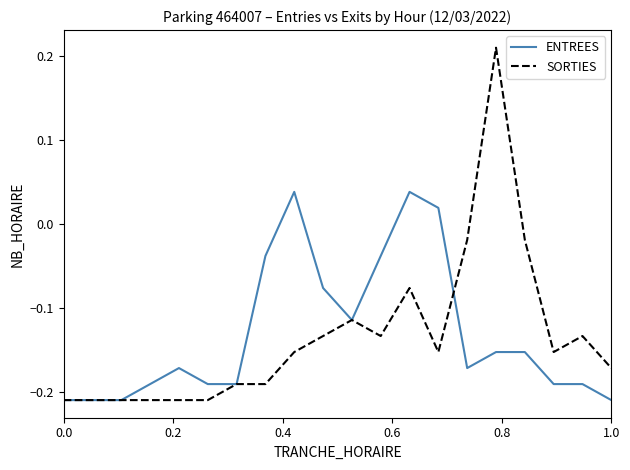

Rank the series by their maximum value, from lowest to highest.

ENTREES, SORTIES